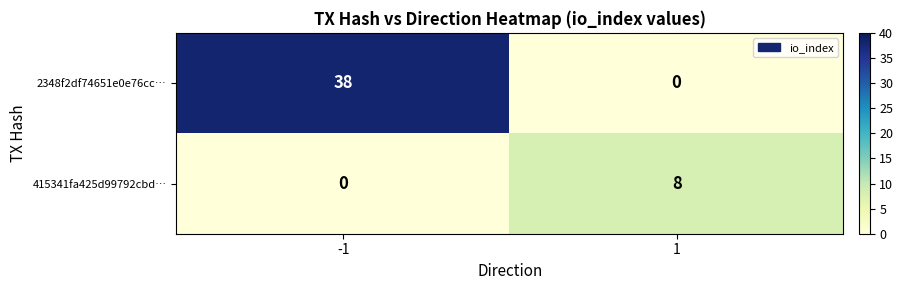

Reading left to right, extract all data points from this chart.

2348f2df74651e0e76cc…: 38	0
415341fa425d99792cbd…: 0	8